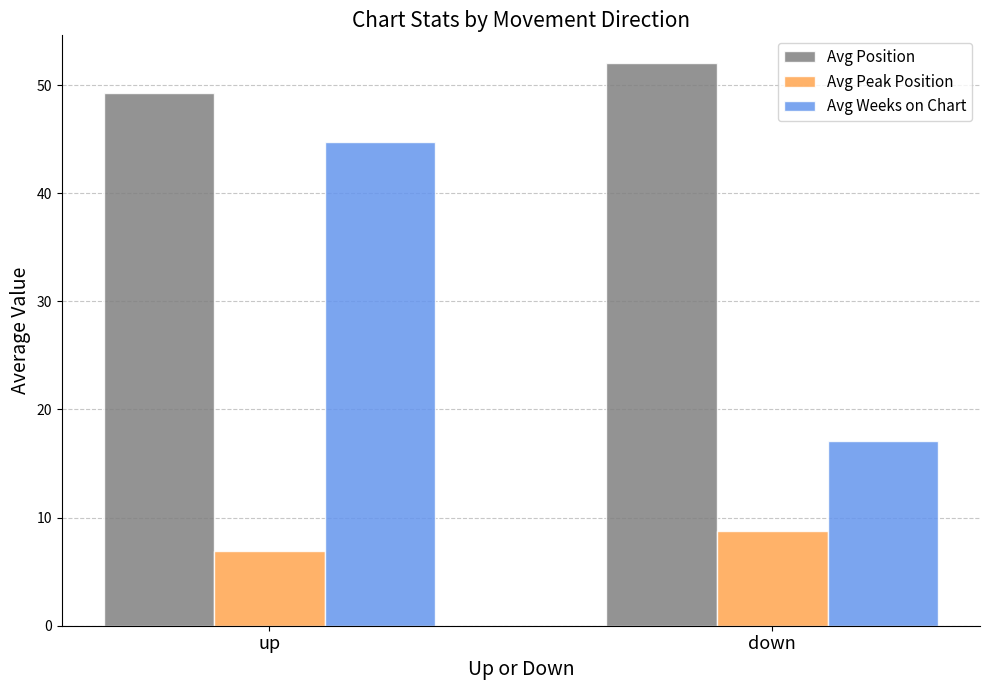

The value of Avg Weeks on Chart at up is 31.3. True or false?

False